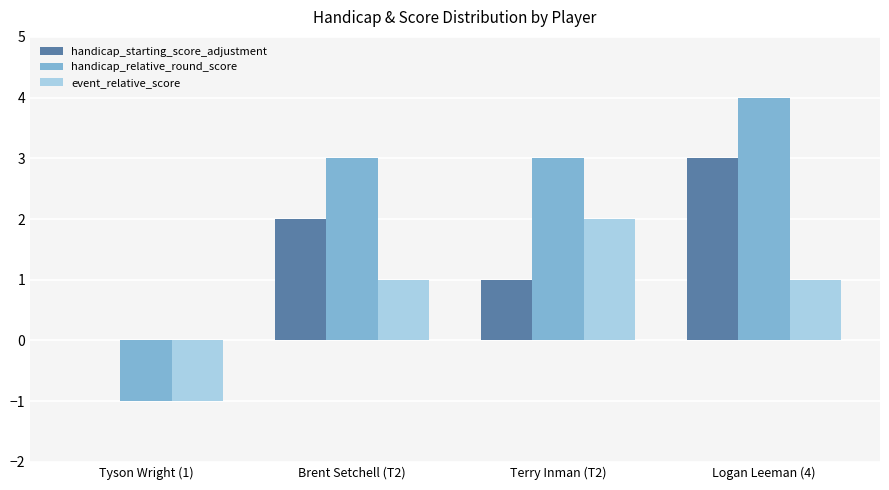

How many handicap_relative_round_score values are between 3 and 4?

3